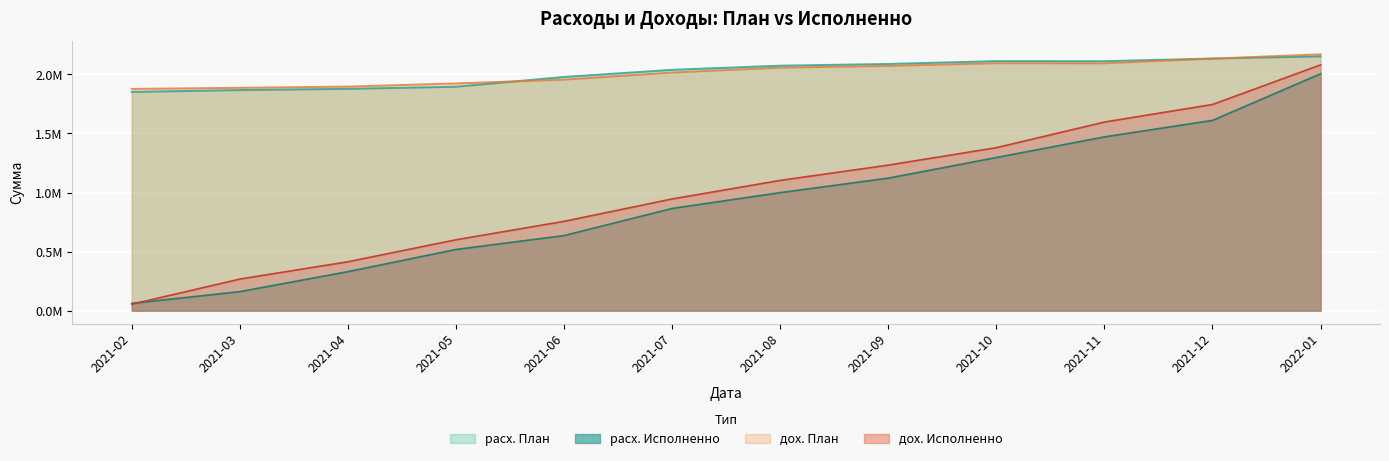

Reading right to left, extract all data points from this chart.

расх. План: 2152067.5	2133953.2	2111418.3	2112088.8	2088163.6	2073408.1	2038507.7	1978131.0	1895172.1	1877574.7	1867143.3	1851336.7
расх. Исполненно: 2004977.6	1610585.1	1470907.1	1296249.5	1121895.2	999267.5	865427.5	635805.3	518470.5	330645.0	161560.0	62272.8
дох. План: 2169538.0	2133349.7	2093762.1	2094431.7	2071567.4	2056778.4	2015492.8	1955488.3	1923335.4	1896674.0	1886191.1	1877053.1
дох. Исполненно: 2080316.0	1745159.1	1596530.6	1379621.1	1232093.6	1102855.5	945824.0	756418.4	600492.6	414340.5	267916.0	55048.7